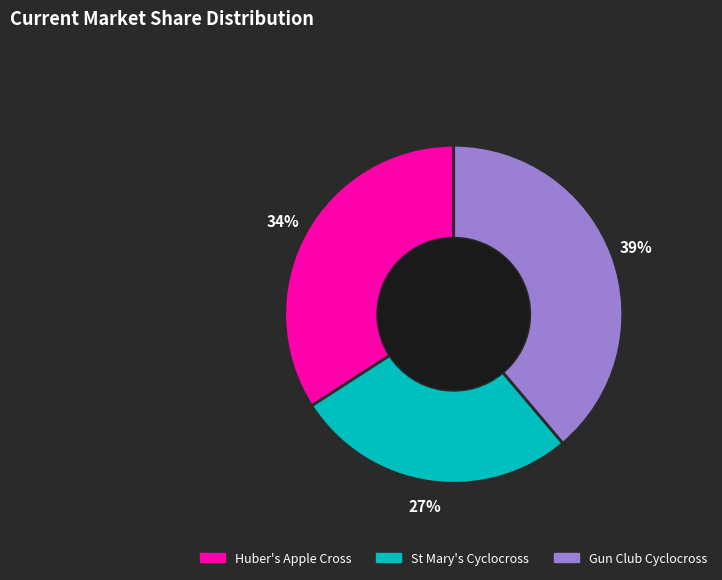

How many slices are in this pie chart?

3